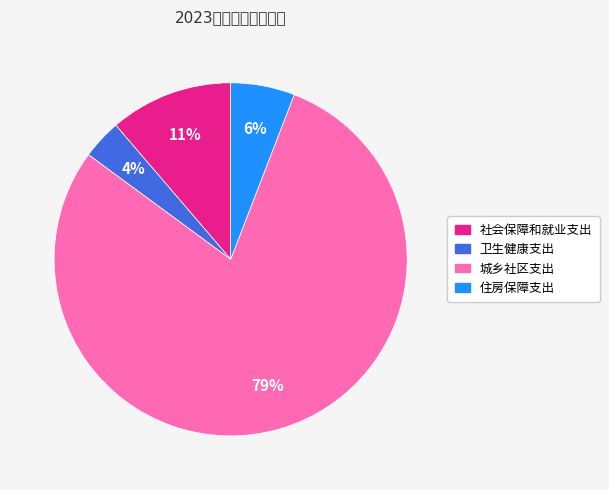

Does 社会保障和就业支出 represent more than half of the total?

No